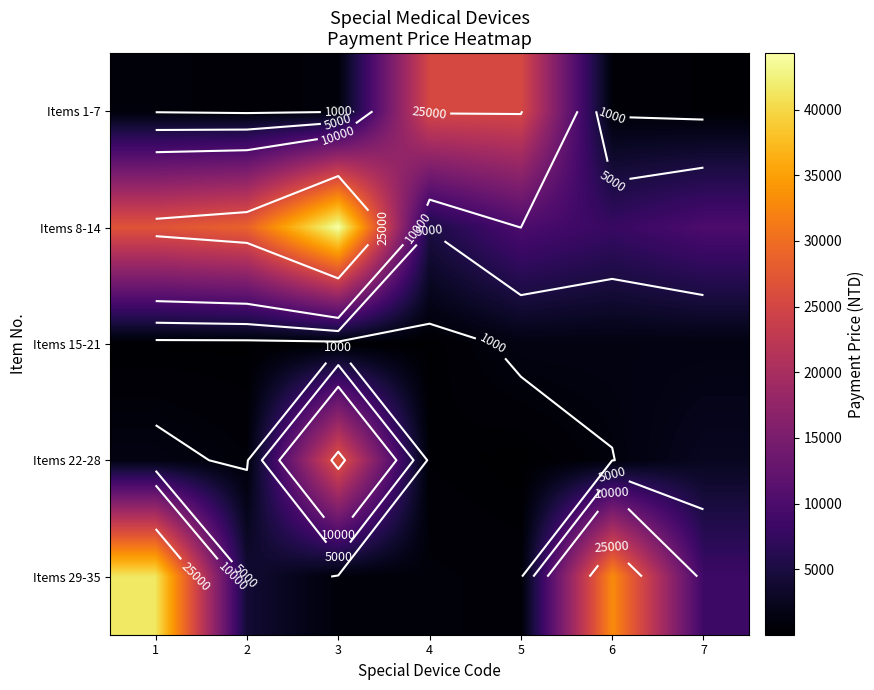

True or false: Items 1-7 has a value of 1030.7 at 6.

False